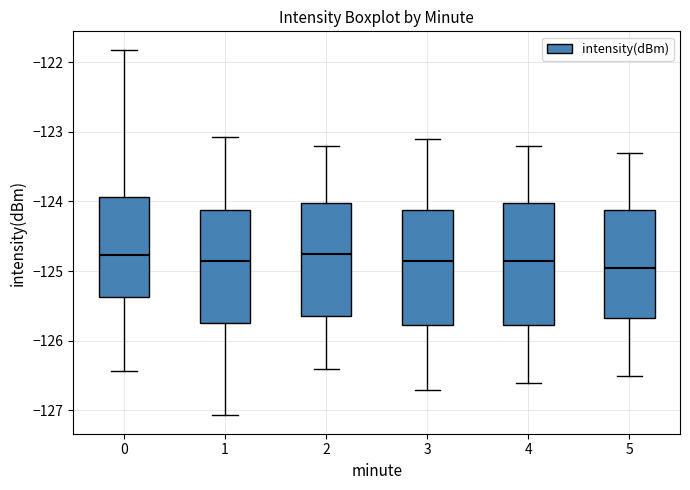

Where is the upper edge of the box at x = 2 on the y-axis? The values are not printed on the chart, so give them approximately, as read against the axis.

-124.0